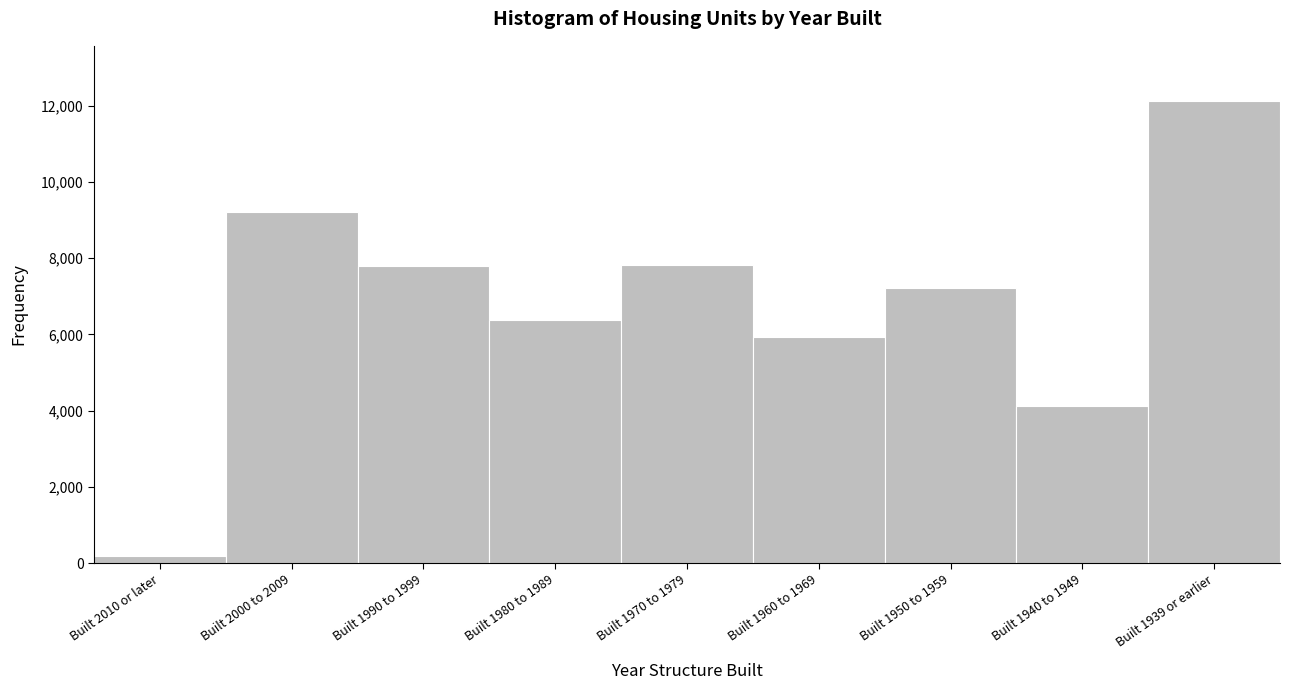

What is the difference between the maximum and second lowest values?

7990